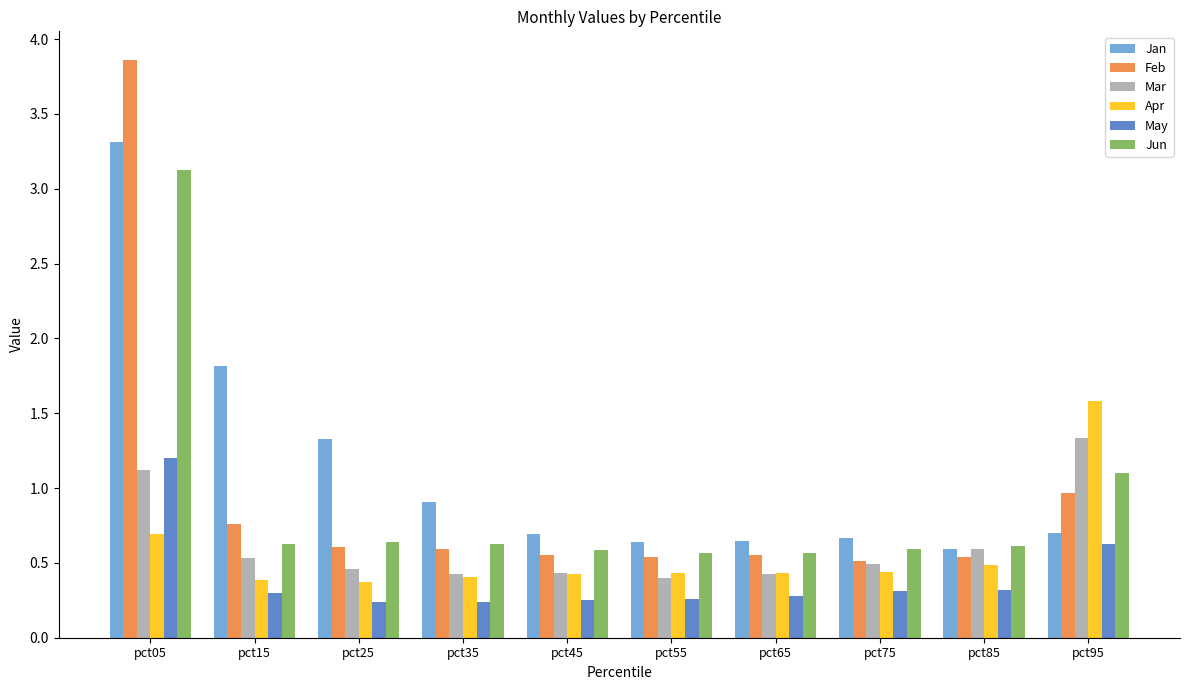

Does the chart contain stacked bars?

No